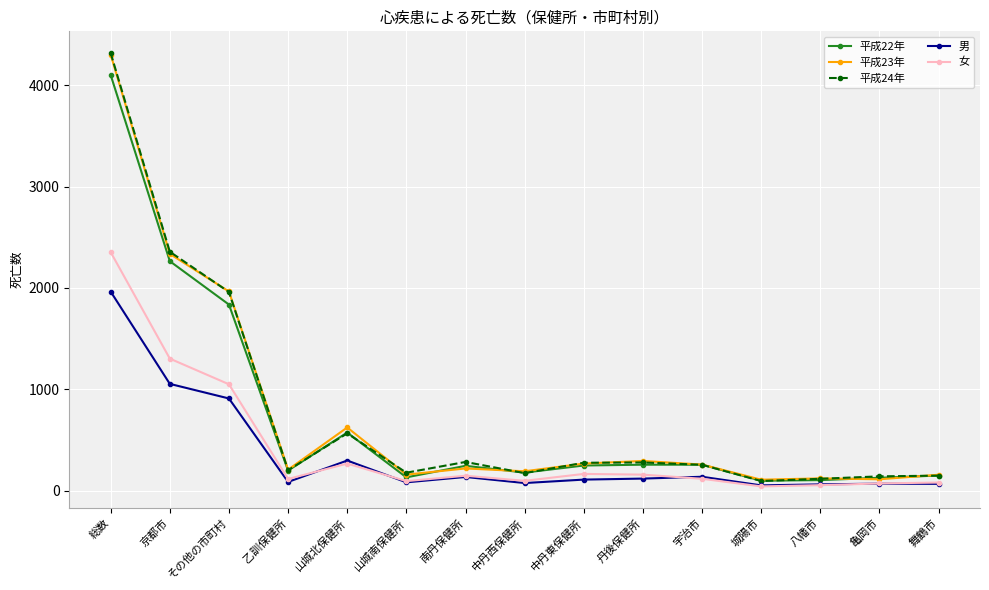

What is the total value across all series at 京都市?

9314